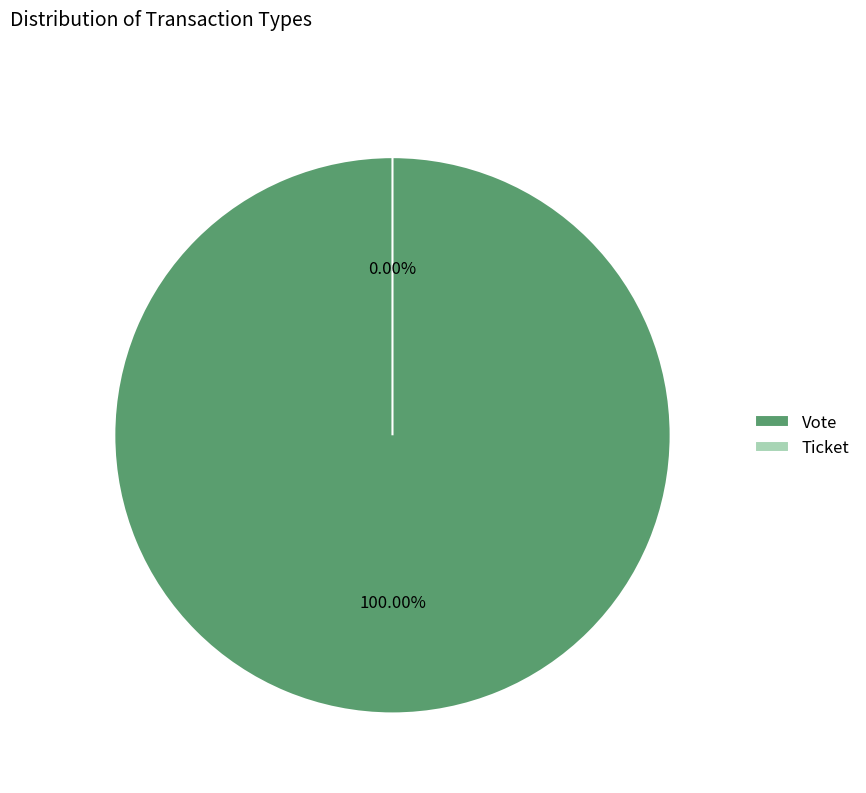

Combined, do Ticket and Vote account for over 50%?

Yes